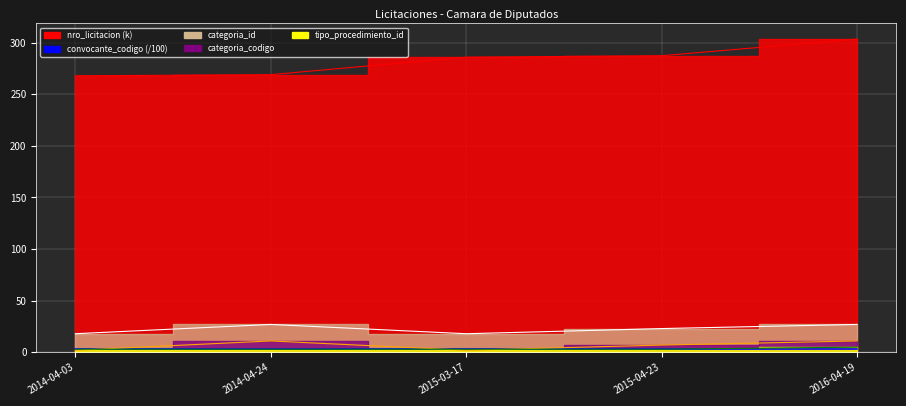

True or false: categoria_codigo and categoria_id cross at least once.

False